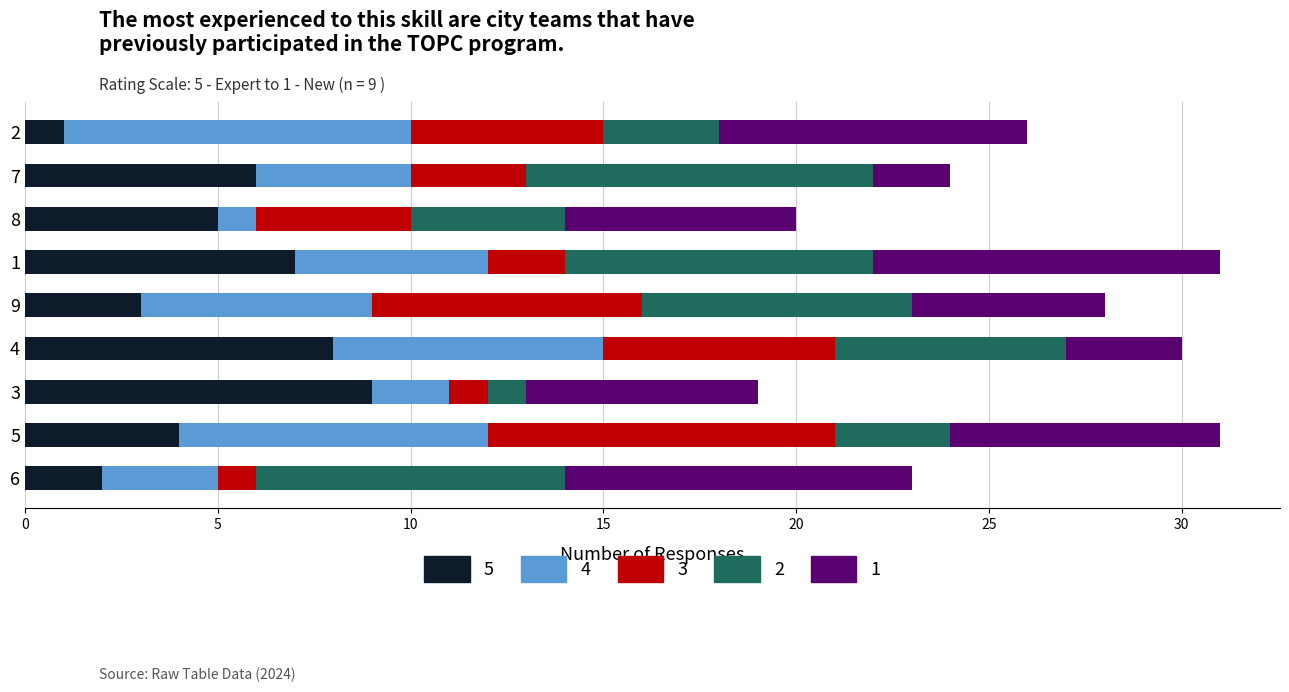

Rank the categories by 5 value from highest to lowest.

3, 4, 1, 7, 8, 5, 9, 6, 2